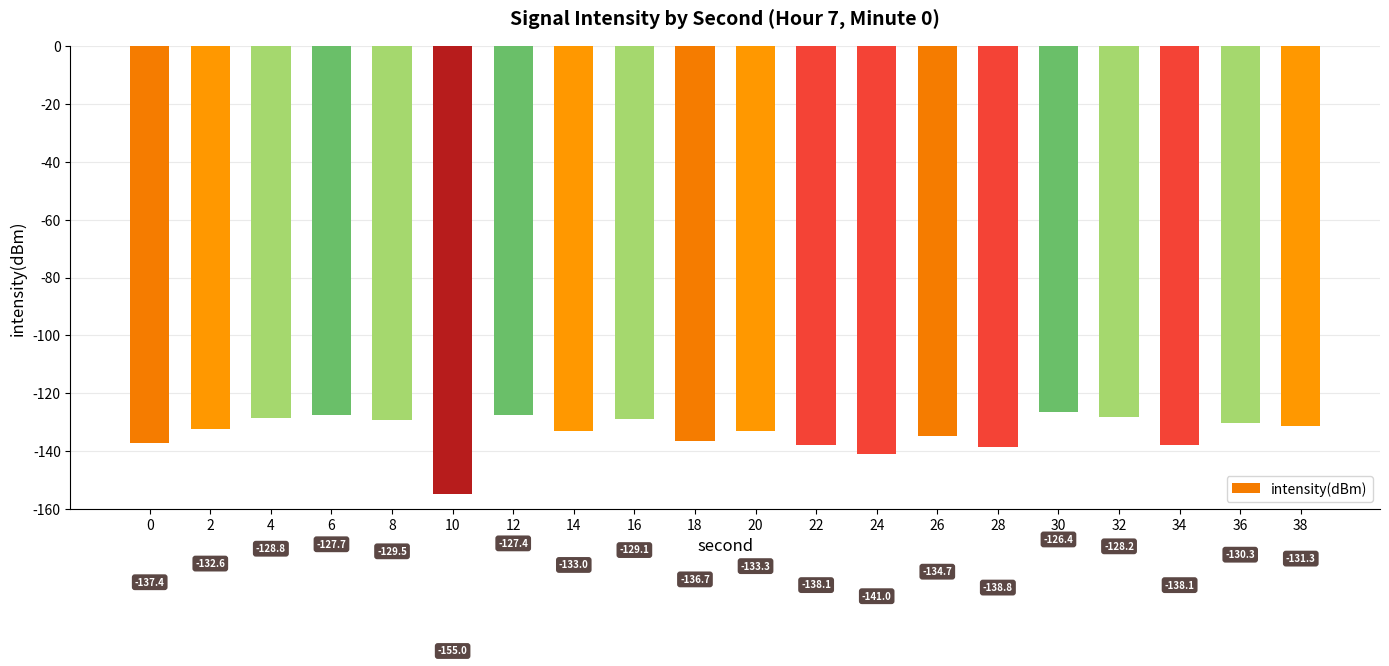

The value at 32 is -75.0. True or false?

False